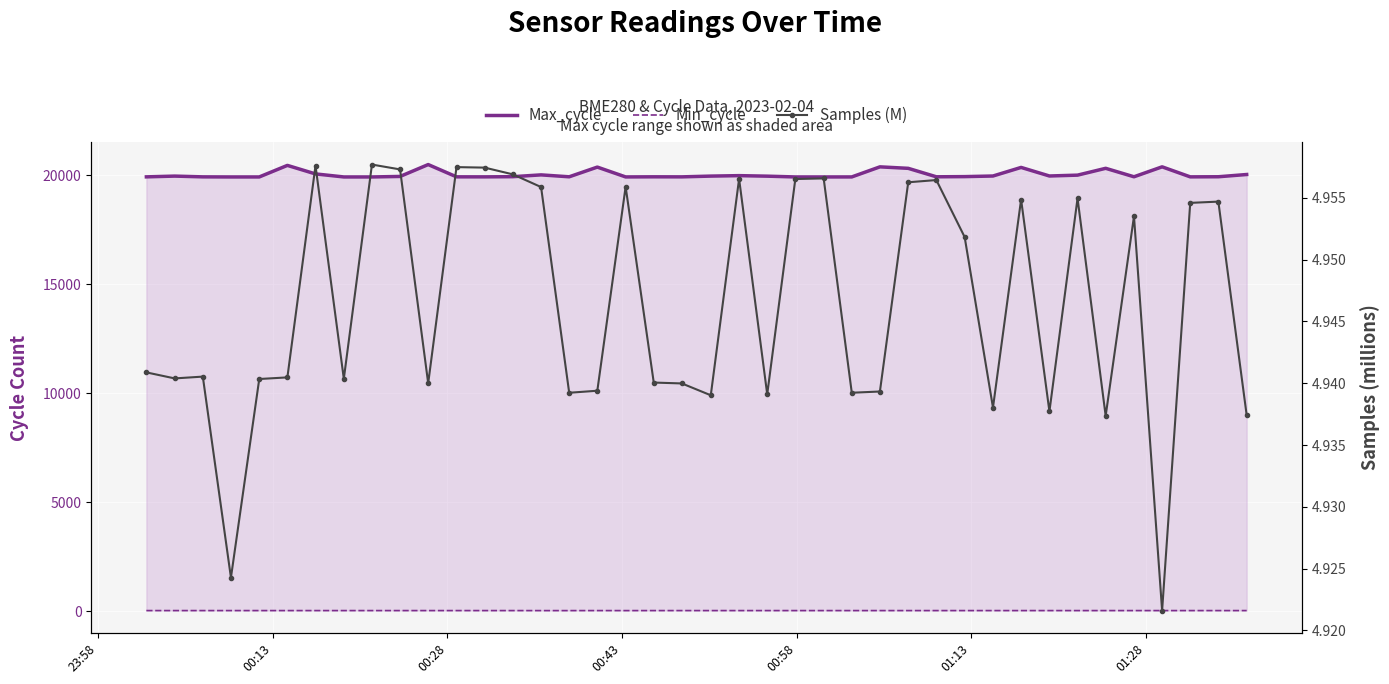

True or false: Min_cycle and Max_cycle cross at least once.

False